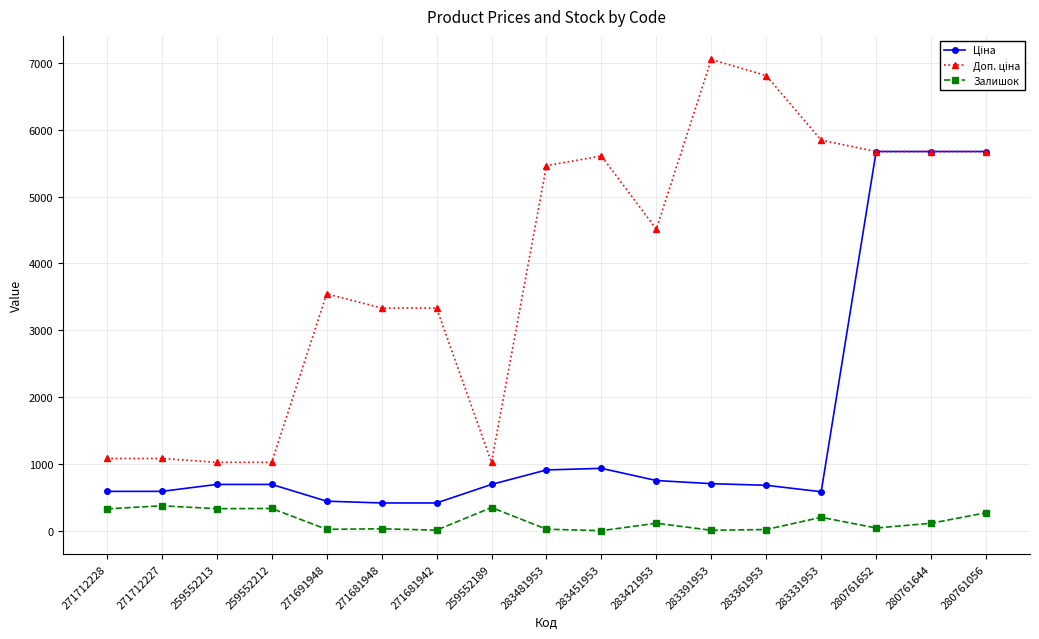

Which label corresponds to the largest value in the chart?

283391953